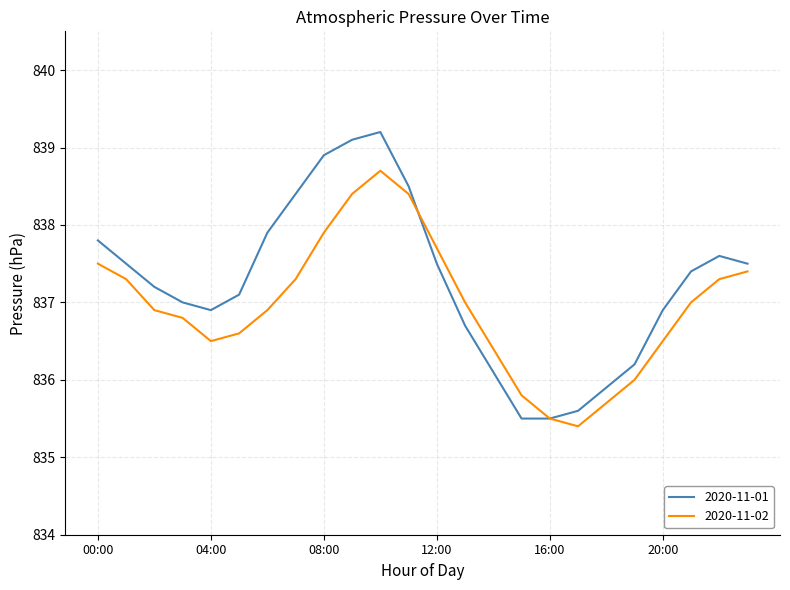

Which series has the largest range (max minus min)?

2020-11-01